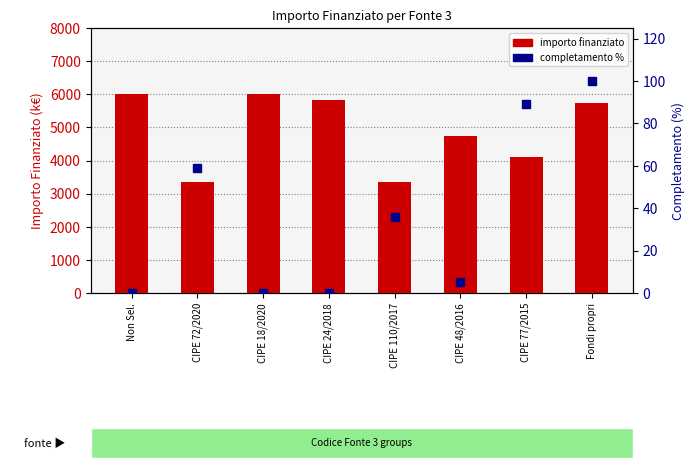

What is the approximate value of completamento % at Fondi propri, to the nearest 10?

100